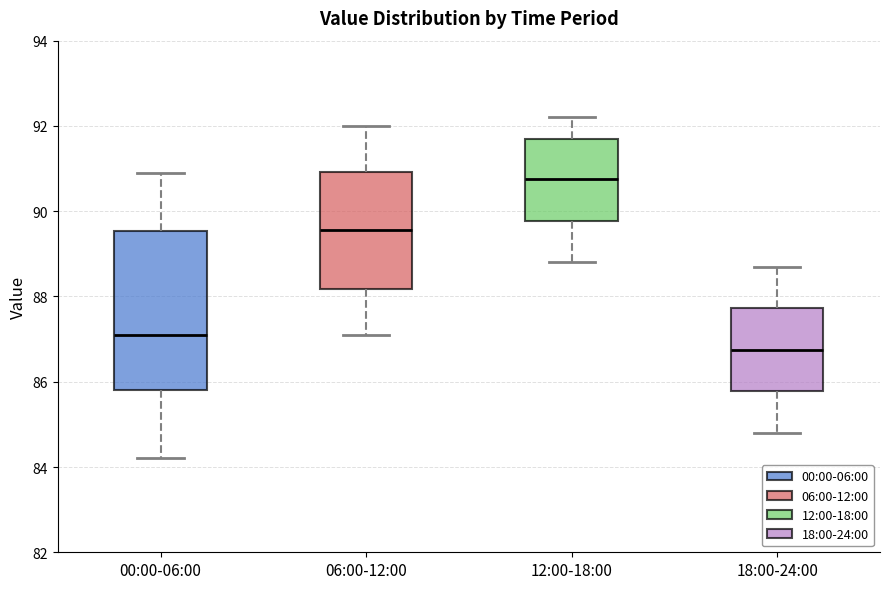

Reading left to right, read every box against the y-axis: the position of its median line, the range the box covers, and the ends of its whiskers. The values are not printed on the chart, so give them approximately, as read against the axis.

00:00-06:00: median 87.2, box 85.8 to 89.6, whiskers 84.2 to 91.0
06:00-12:00: median 89.6, box 88.2 to 91.0, whiskers 87.2 to 92.0
12:00-18:00: median 90.8, box 89.8 to 91.8, whiskers 88.8 to 92.2
18:00-24:00: median 86.8, box 85.8 to 87.8, whiskers 84.8 to 88.8